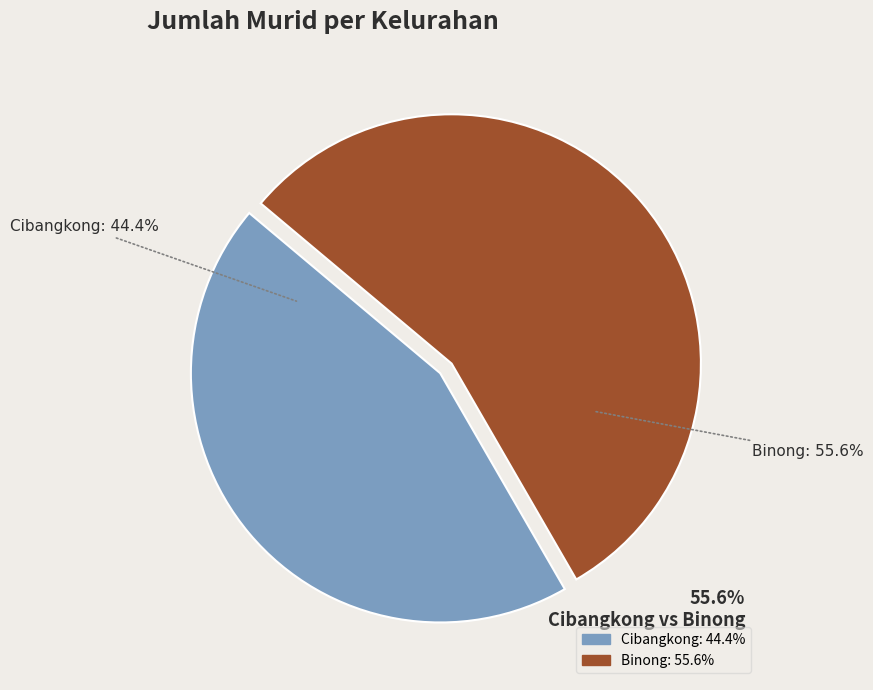

To the nearest percent, what is the difference between the largest and smallest slice percentages?

11%